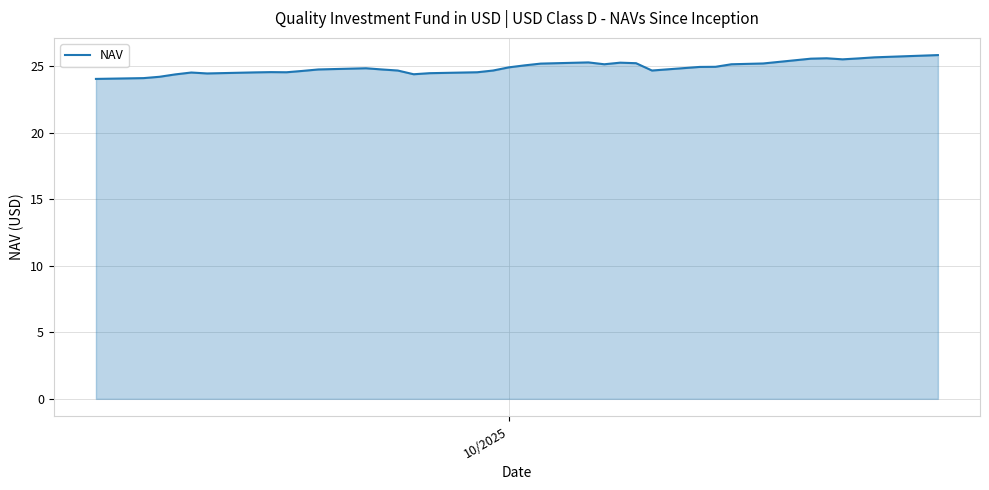

Does the chart display data point markers on the line(s)?

No